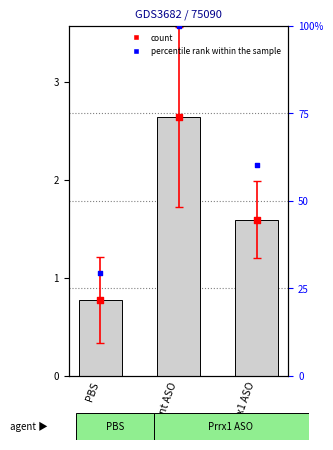

At how many categories does at least one series exceed 32?

2